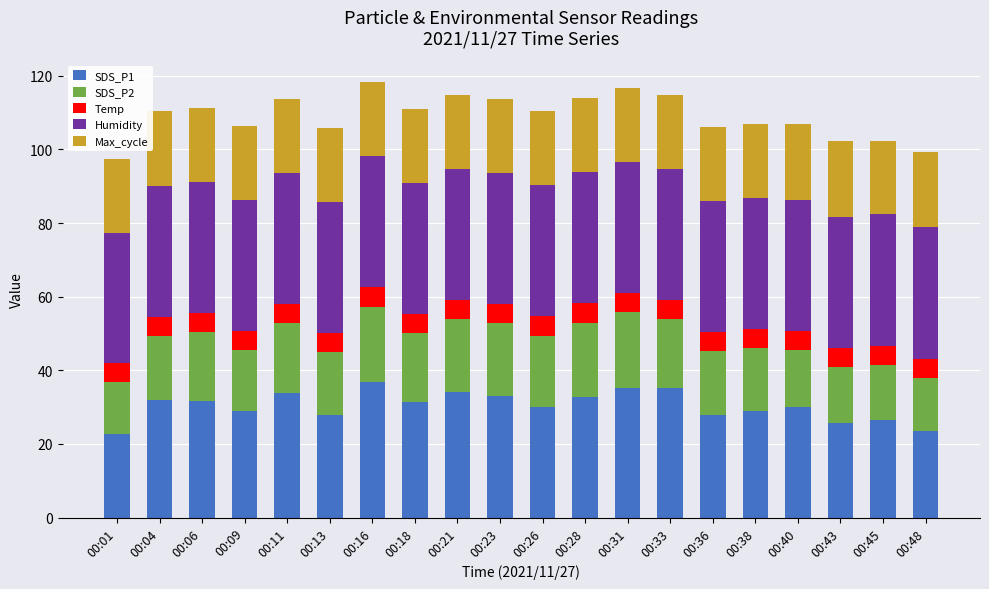

How many bars are there in total?

20